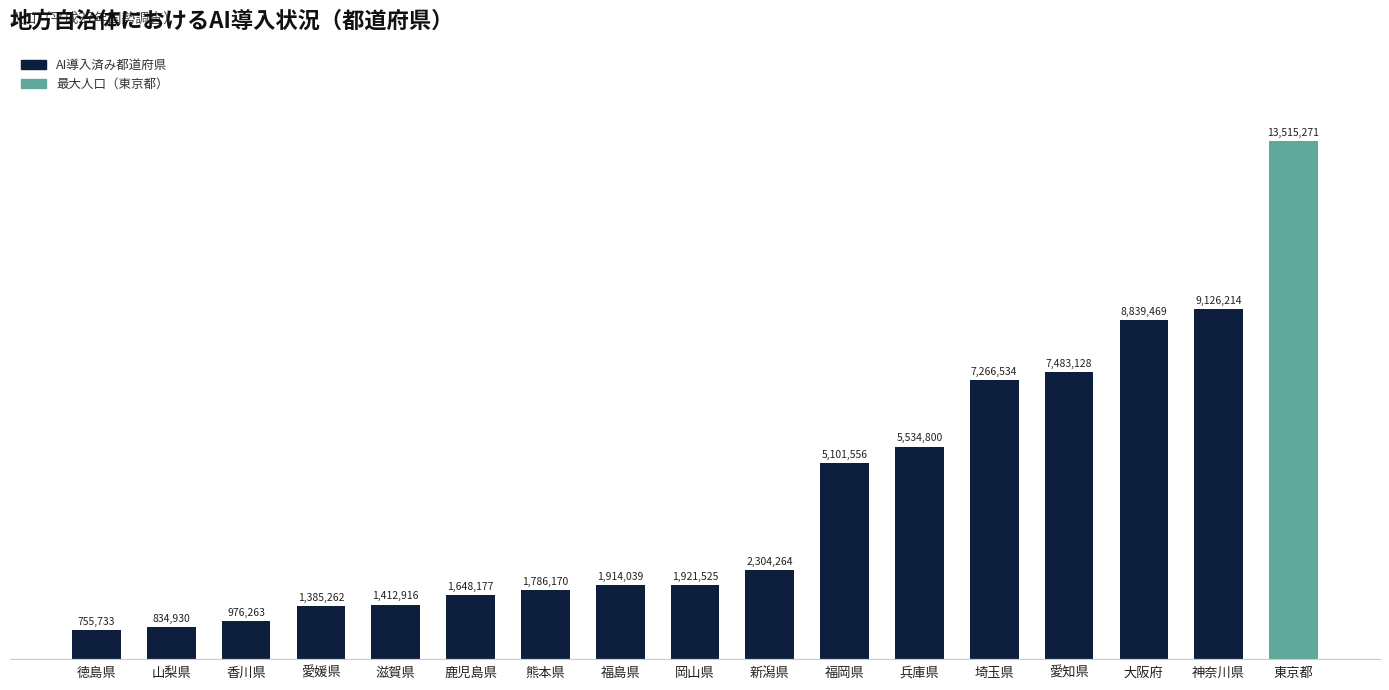

Which label corresponds to the largest value in the chart?

東京都